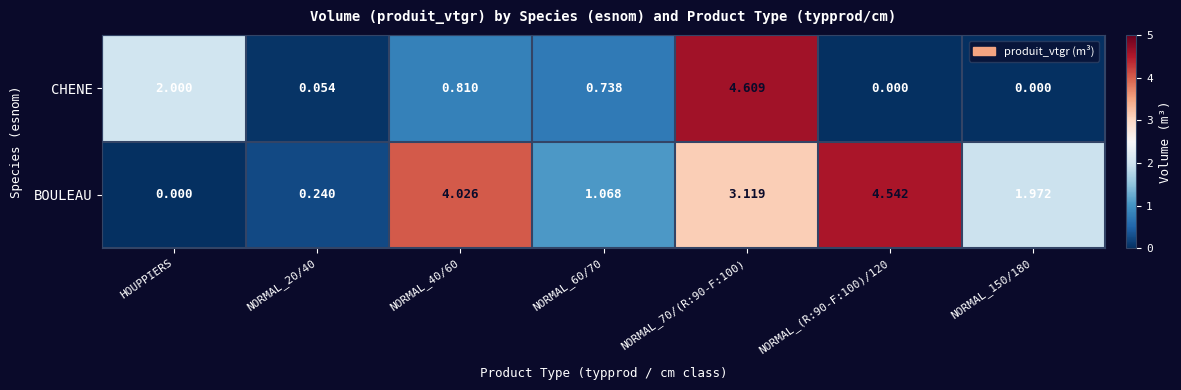

Between NORMAL_70/(R:90-F:100) and NORMAL_(R:90-F:100)/120, which series saw the biggest shift?

CHENE